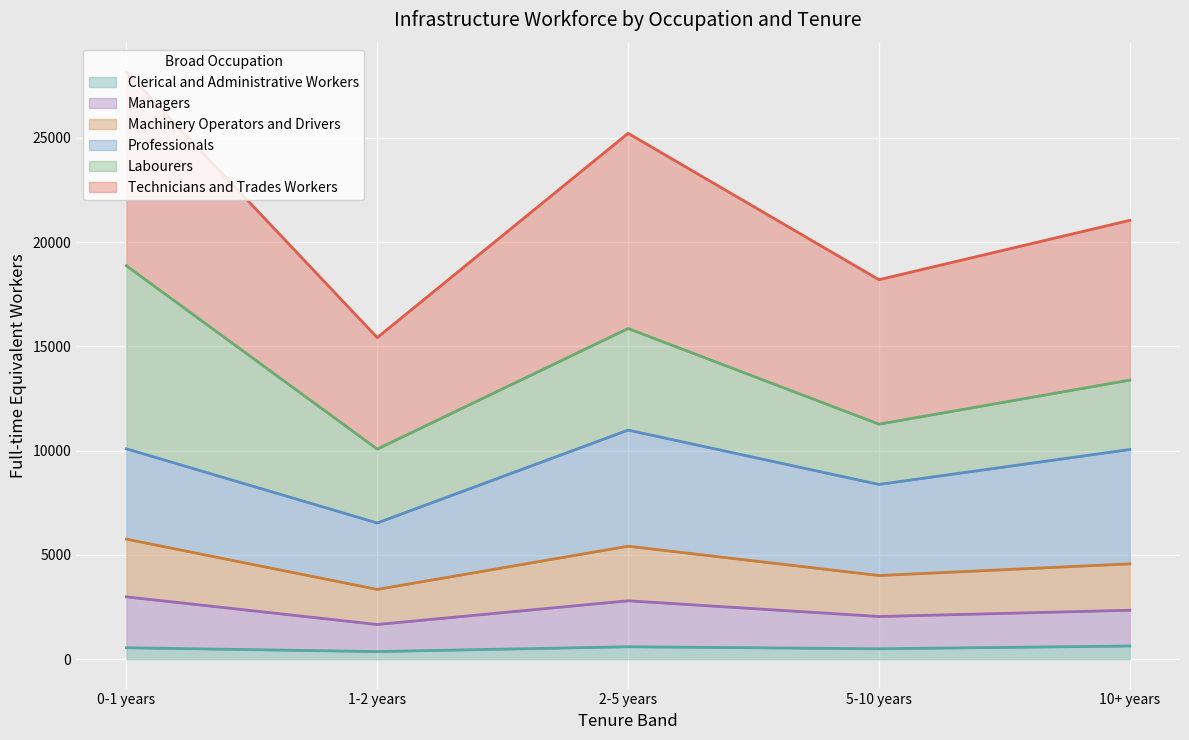

At which category does Machinery Operators and Drivers reach its first local valley?

1-2 years